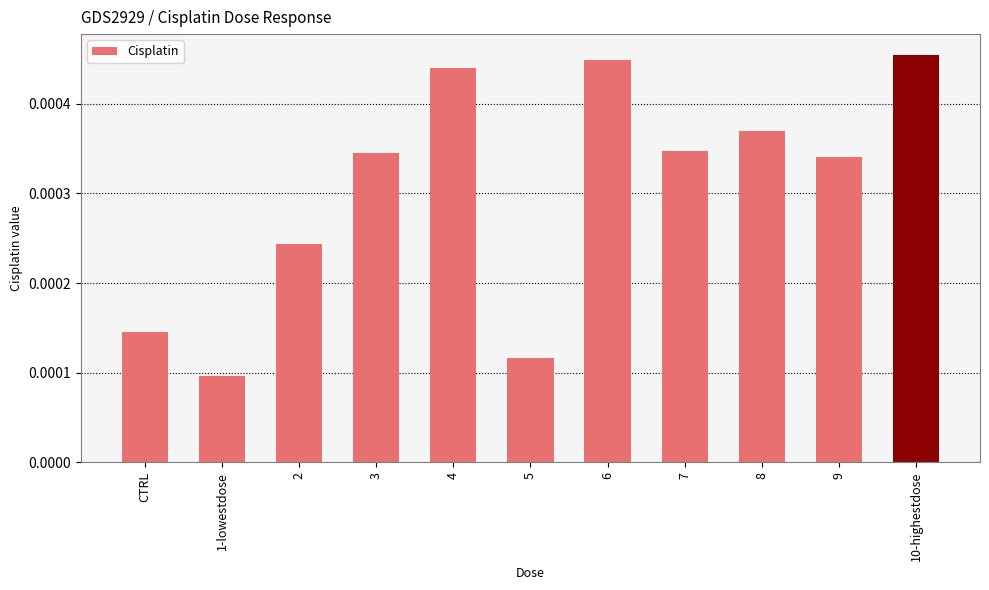

What is the label of the 9th bar from the left?

8